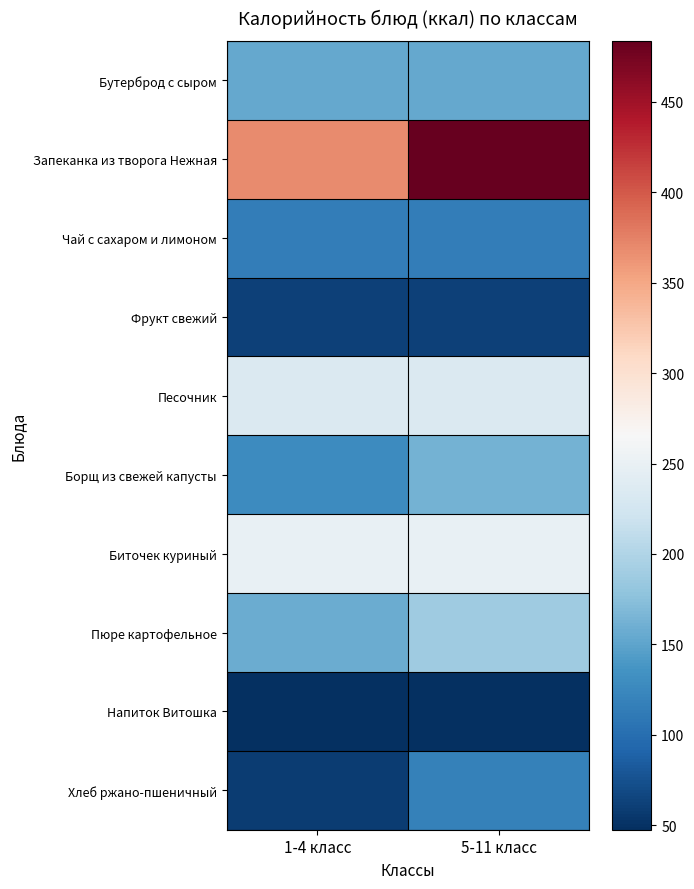

How many distinct data groups are displayed?

10